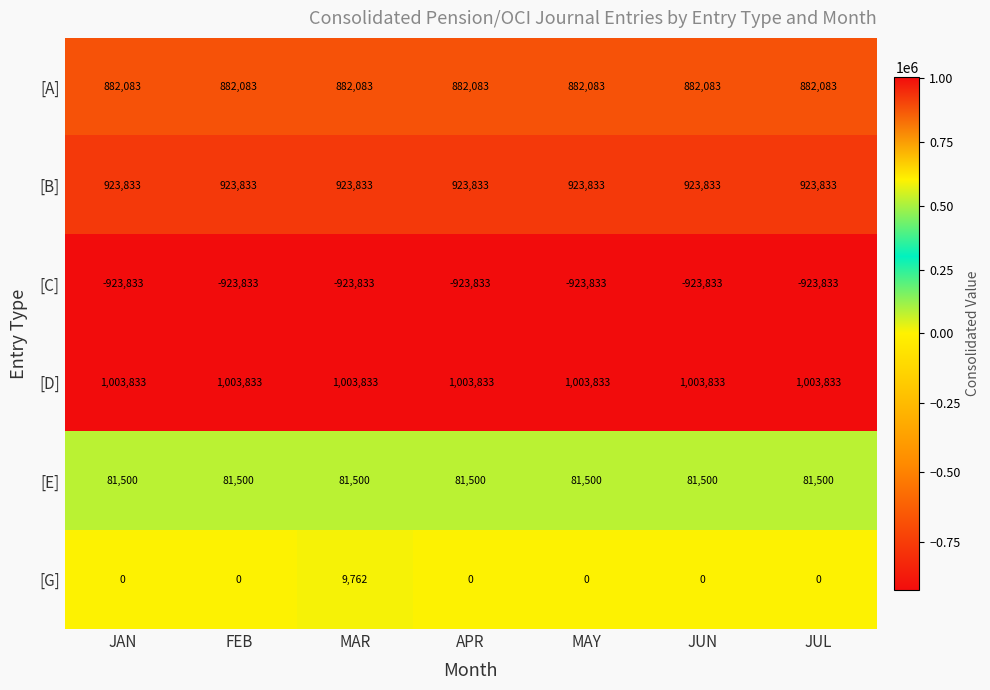

At which category is the sum across all series the highest?

MAR